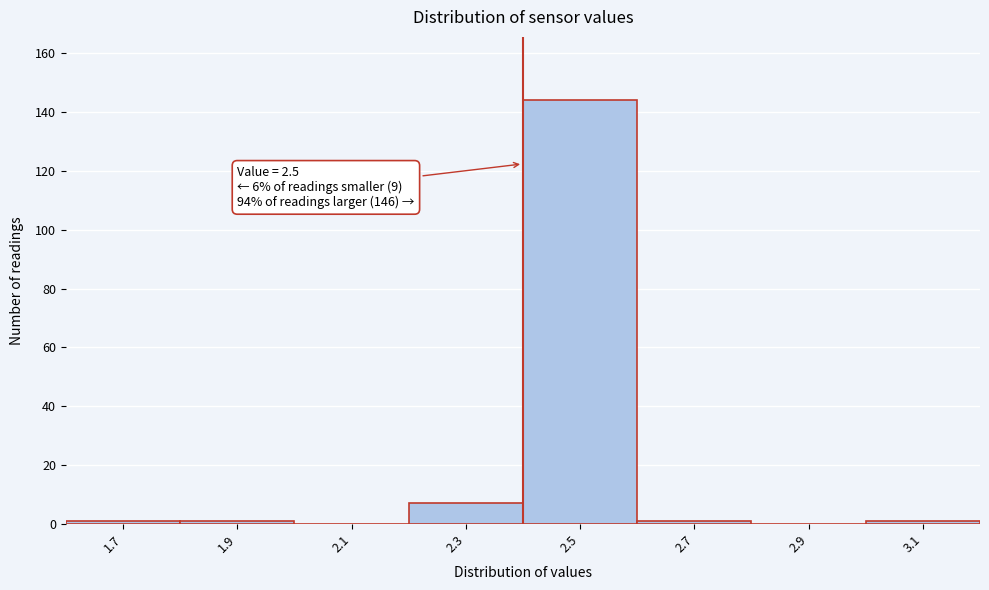

Reading left to right, transcribe all the data shown in this chart.

1.7=1	1.9=1	2.1=0	2.3=7	2.5=144	2.7=1	2.9=0	3.1=1